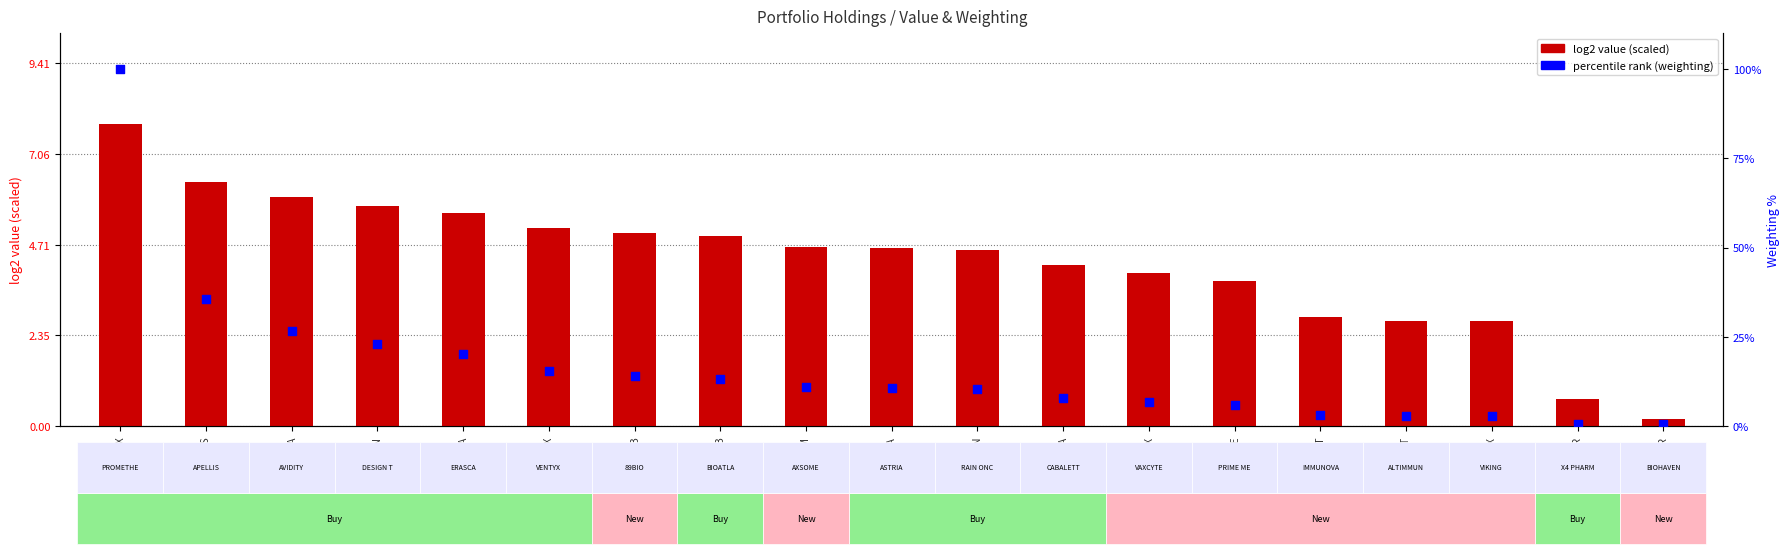

Which series reaches the maximum Y coordinate?

percentile rank (weighting)